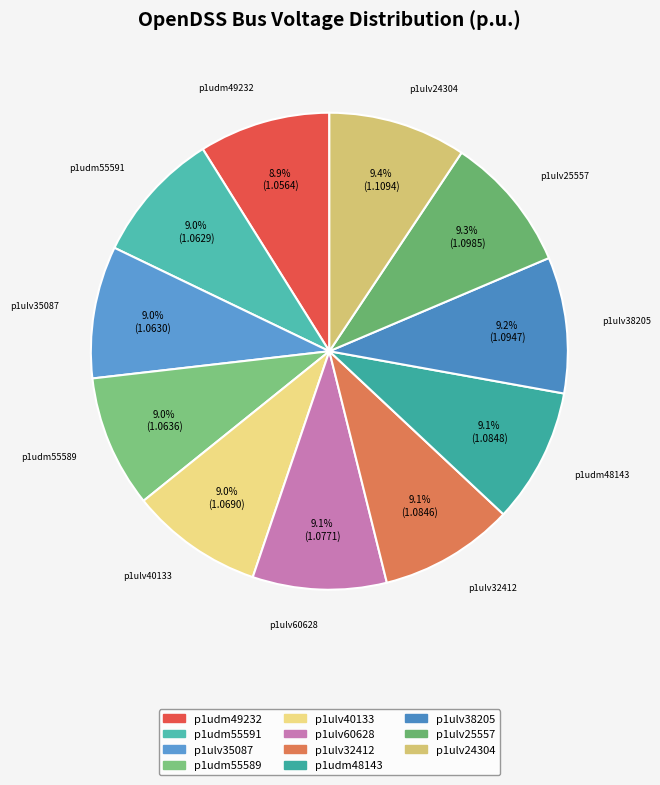

Count the number of slices in the pie.

11